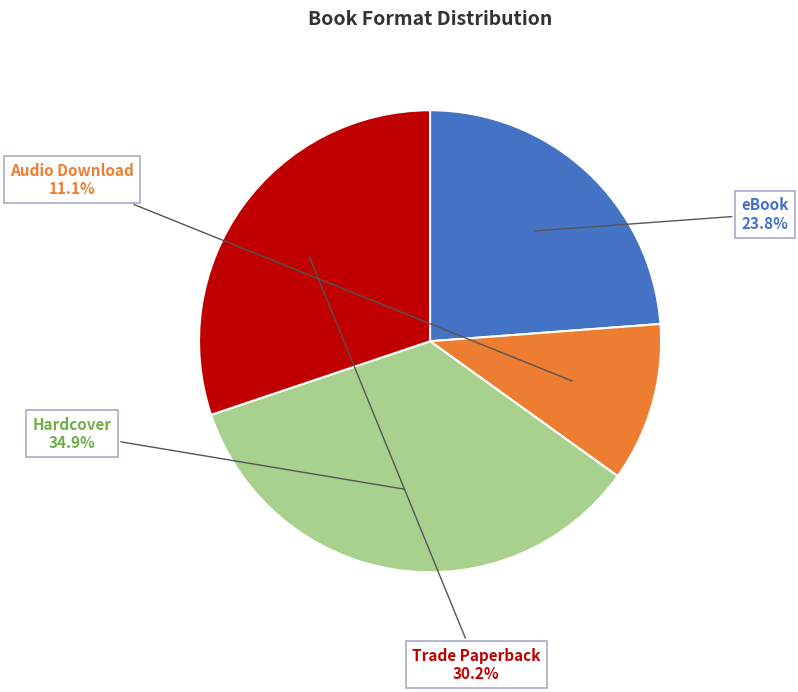

What is the largest slice in the pie chart?

Hardcover